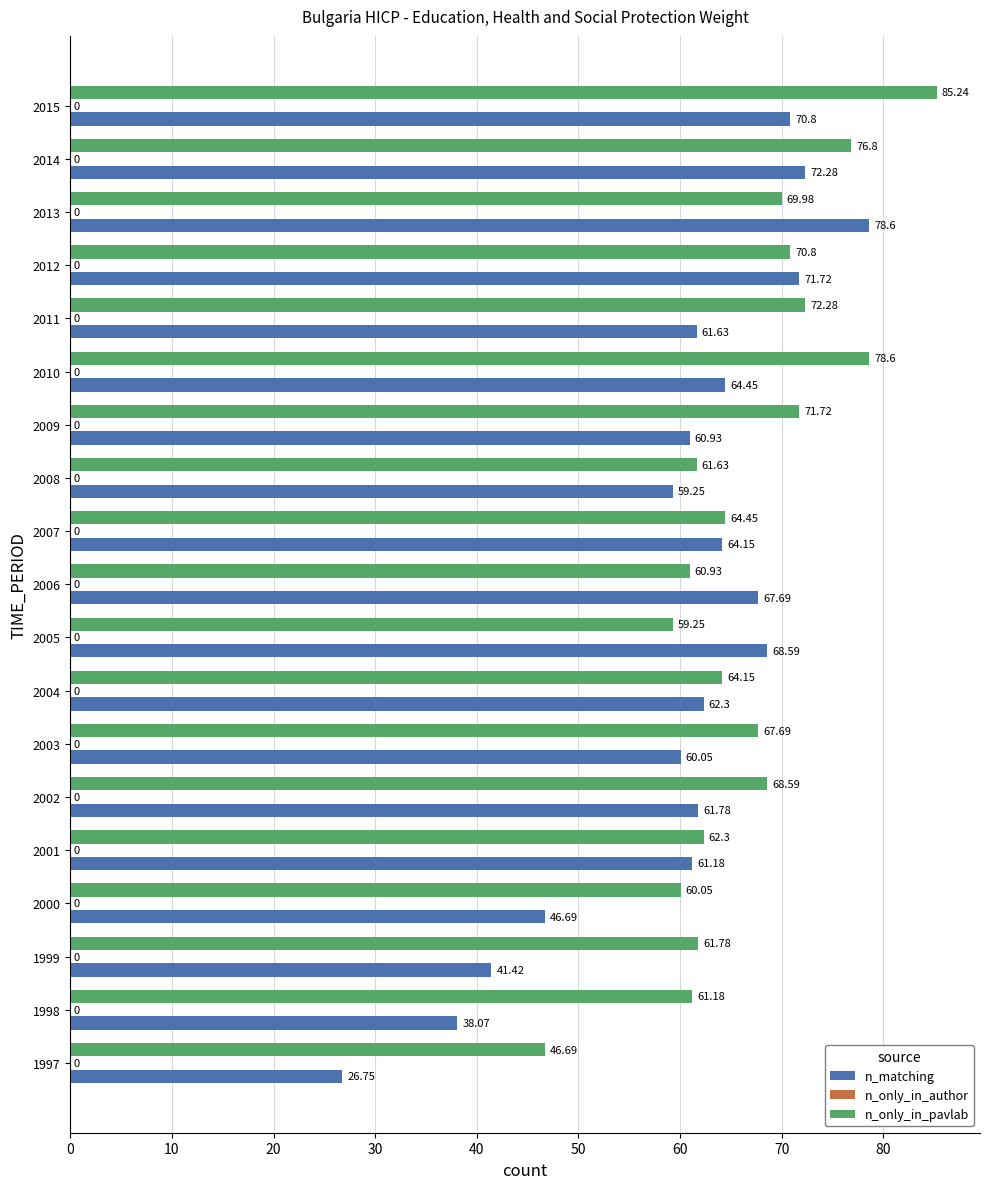

Which series has the largest total across all categories?

n_only_in_pavlab